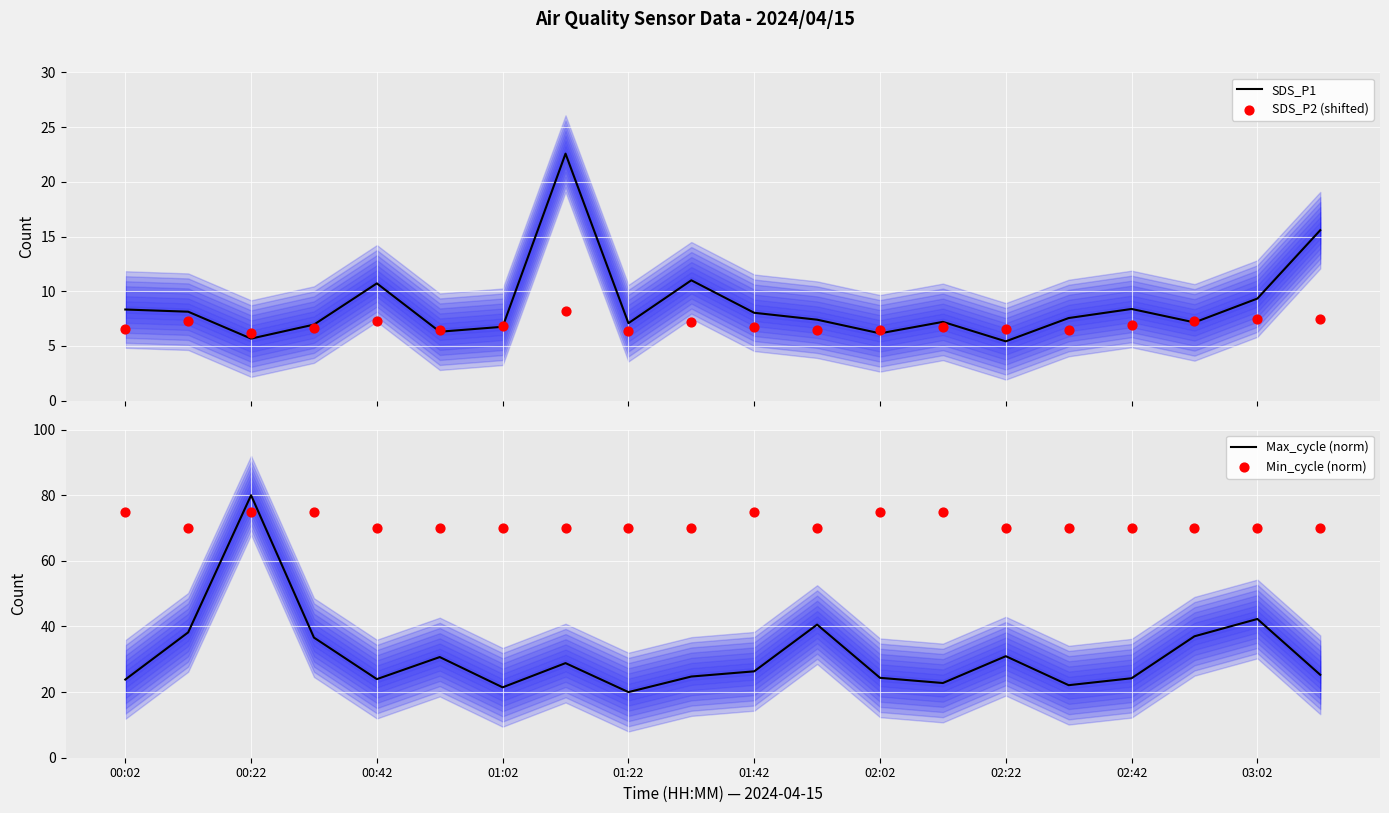

What is the minimum value for SDS_P1?

5.4